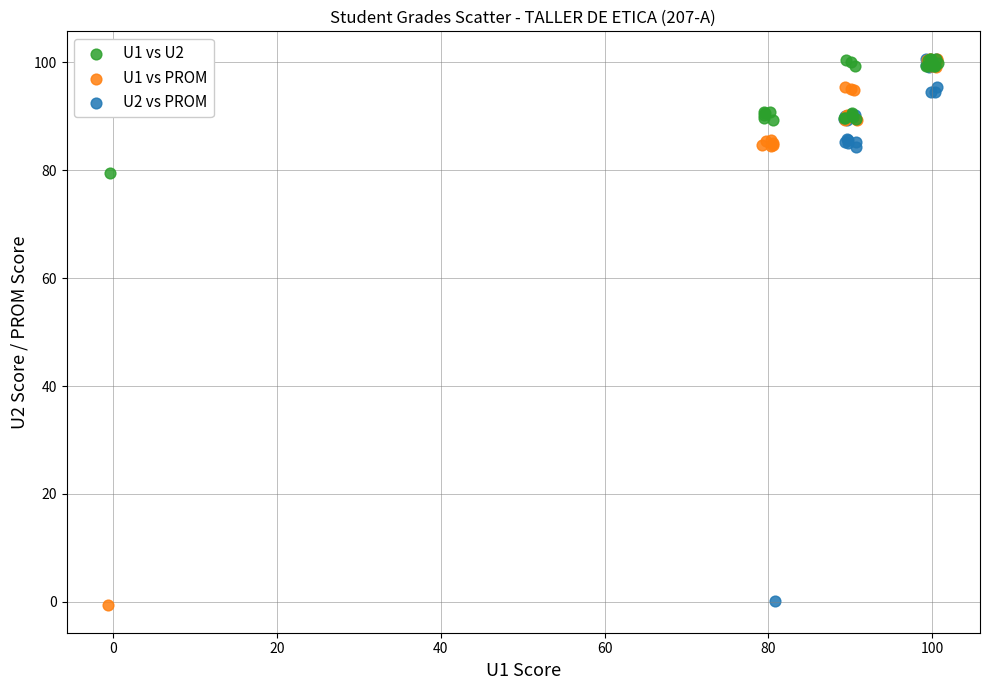

What are all the series names shown in the legend?

U1 vs U2, U1 vs PROM, U2 vs PROM